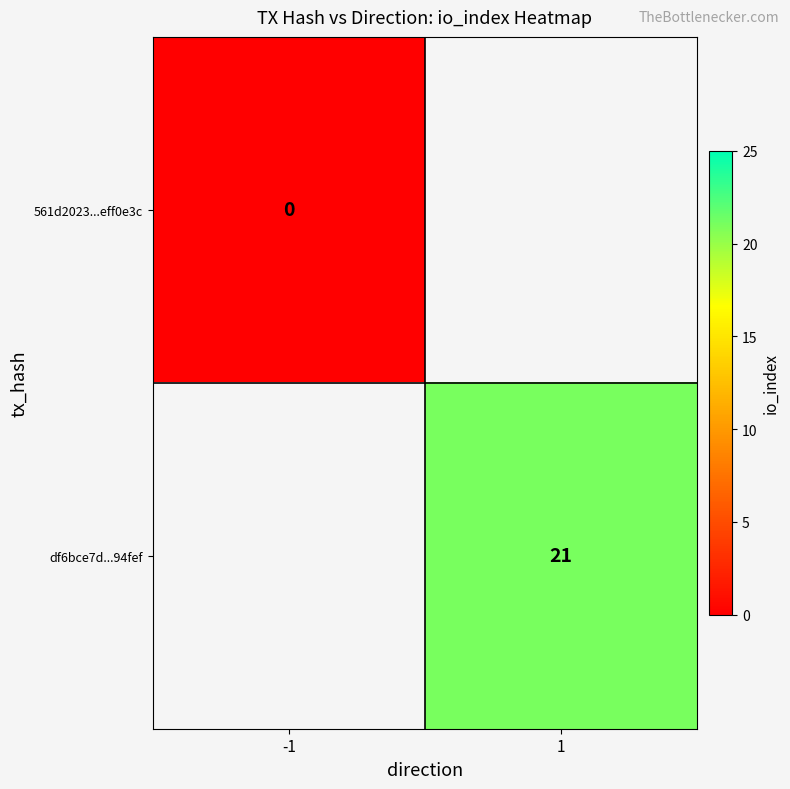

The df6bce7d...94fef series shows 21 at 1. True or false?

True